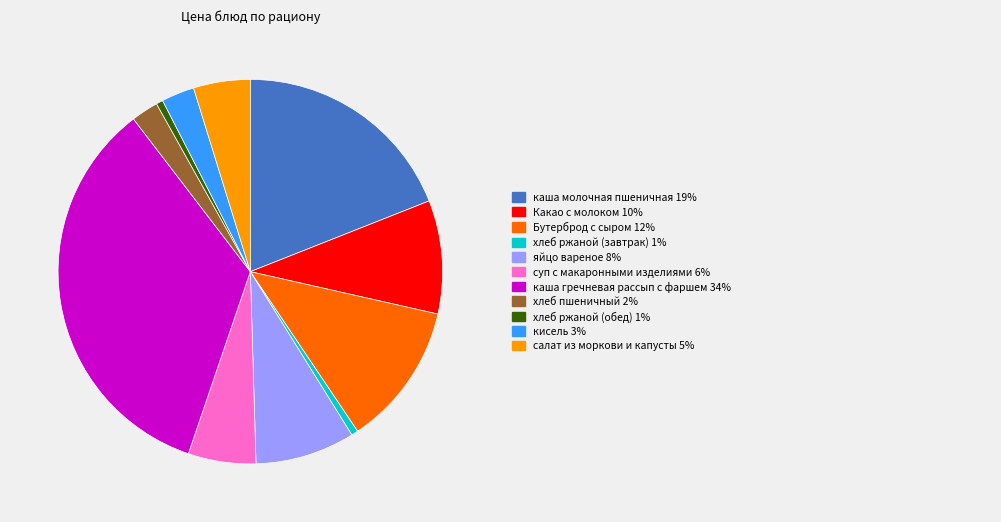

Is there any slice that represents more than half of the pie?

No